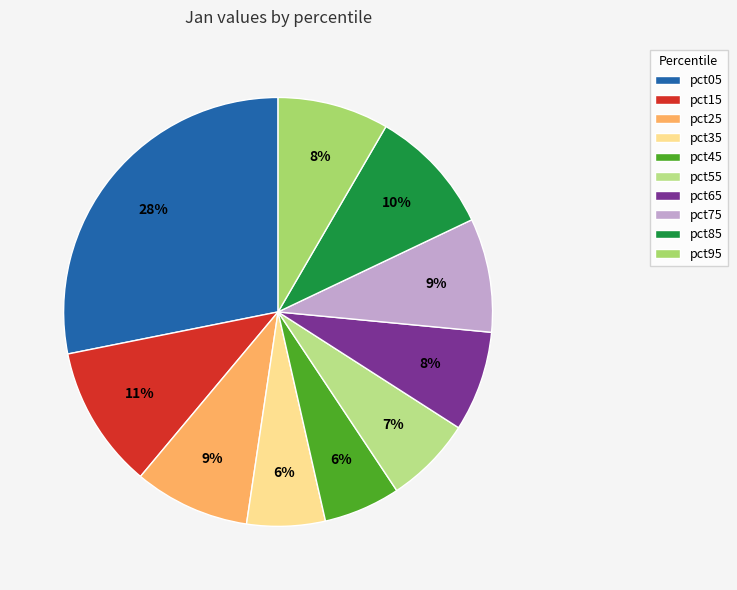

What is the largest slice in the pie chart?

pct05